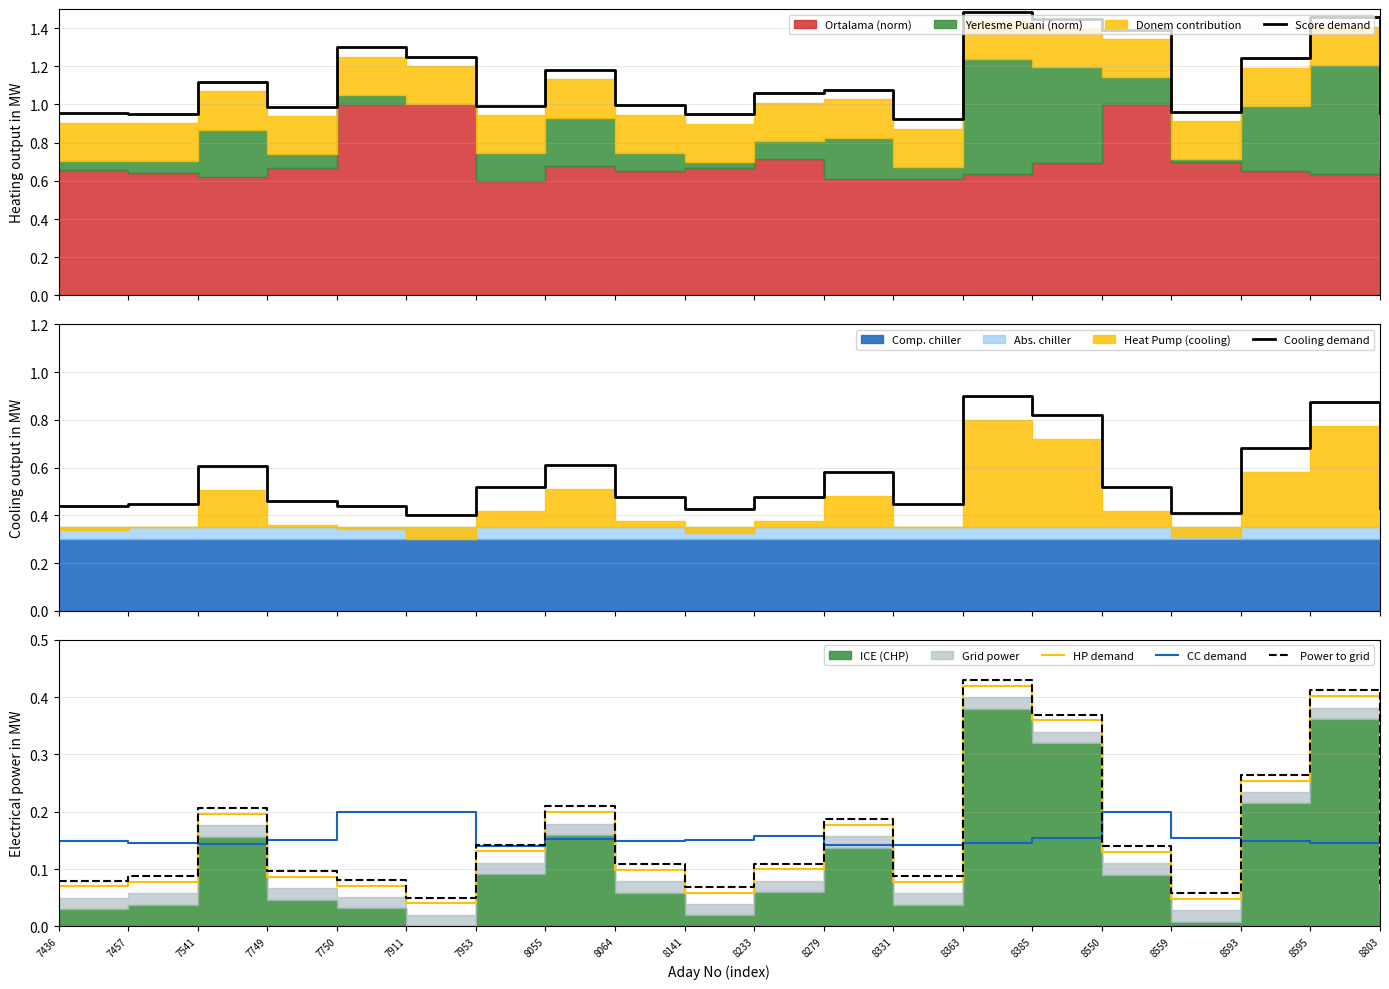

The Power to grid series shows 0.0 at 8559. True or false?

False